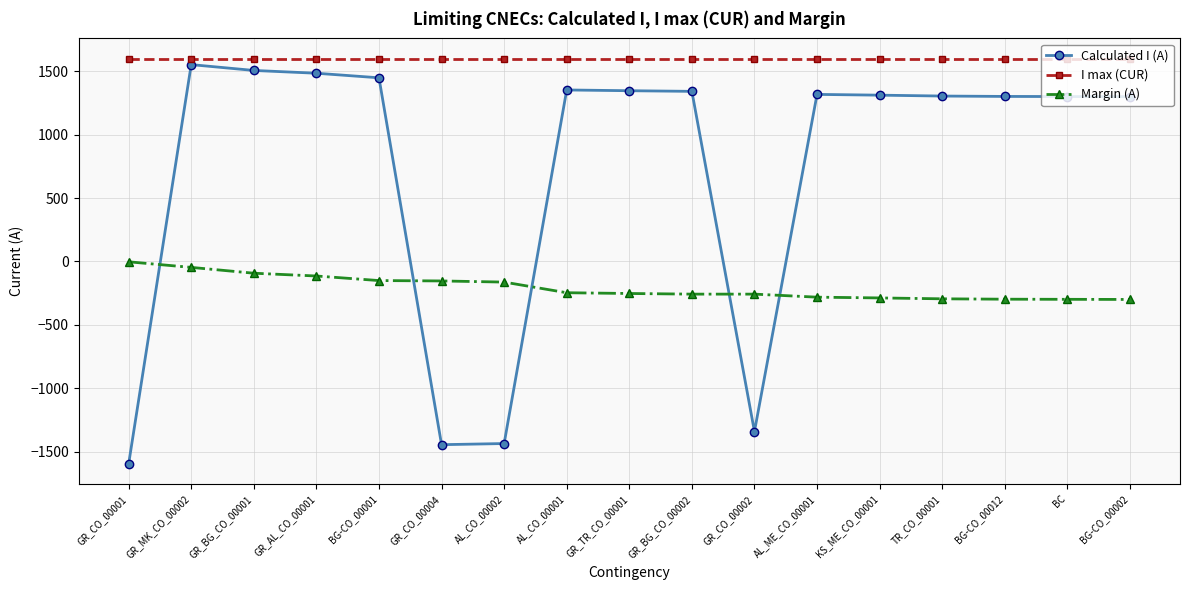

What is the approximate value of Margin (A) at AL_CO_00002?

-163